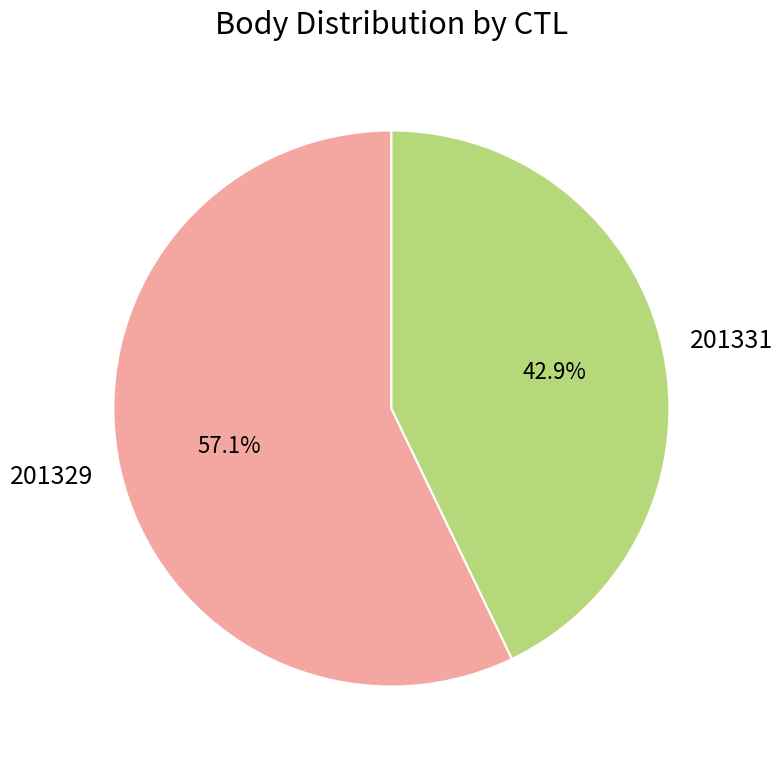

Is there any slice that represents more than half of the pie?

Yes